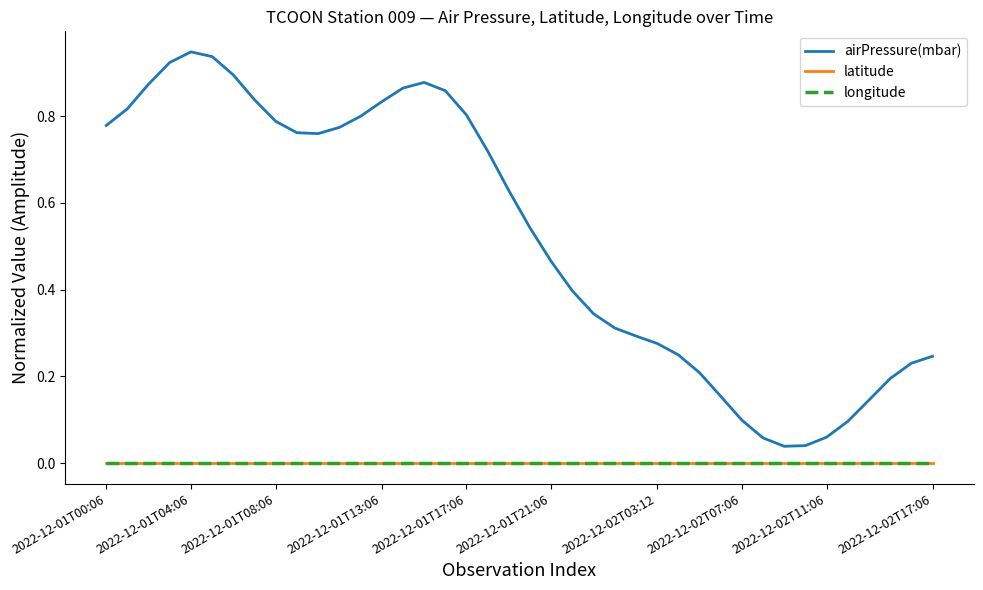

Does the chart have visible grid lines?

No